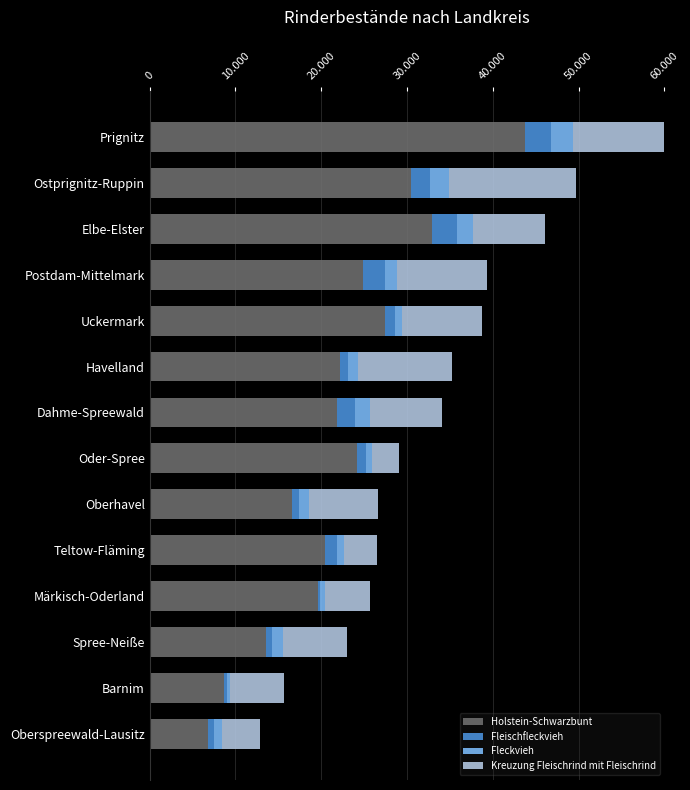

How many bars are there in each group?

4